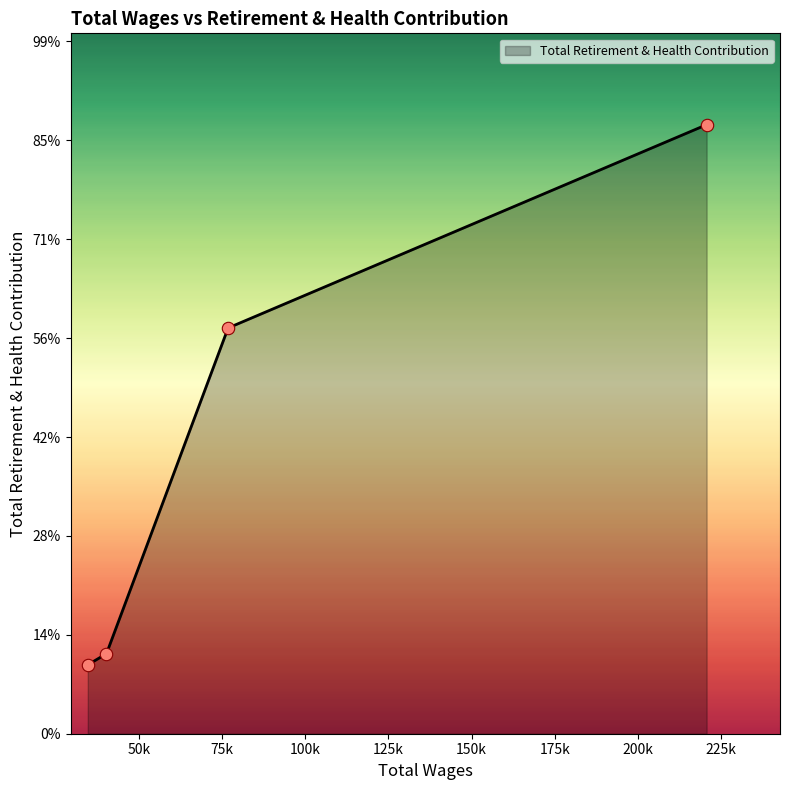

Does the chart have visible grid lines?

No